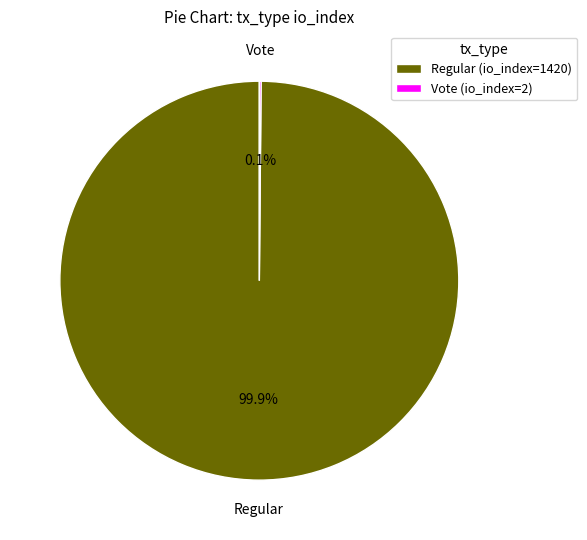

Which category has the biggest portion of the pie?

Regular (io_index=1420)